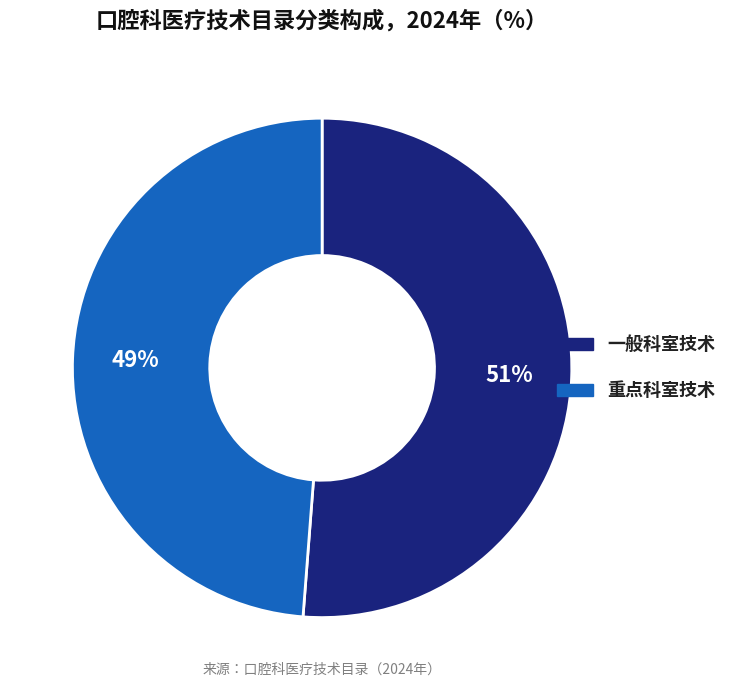

Is it true that 一般科室技术 is 51% of the pie?

True